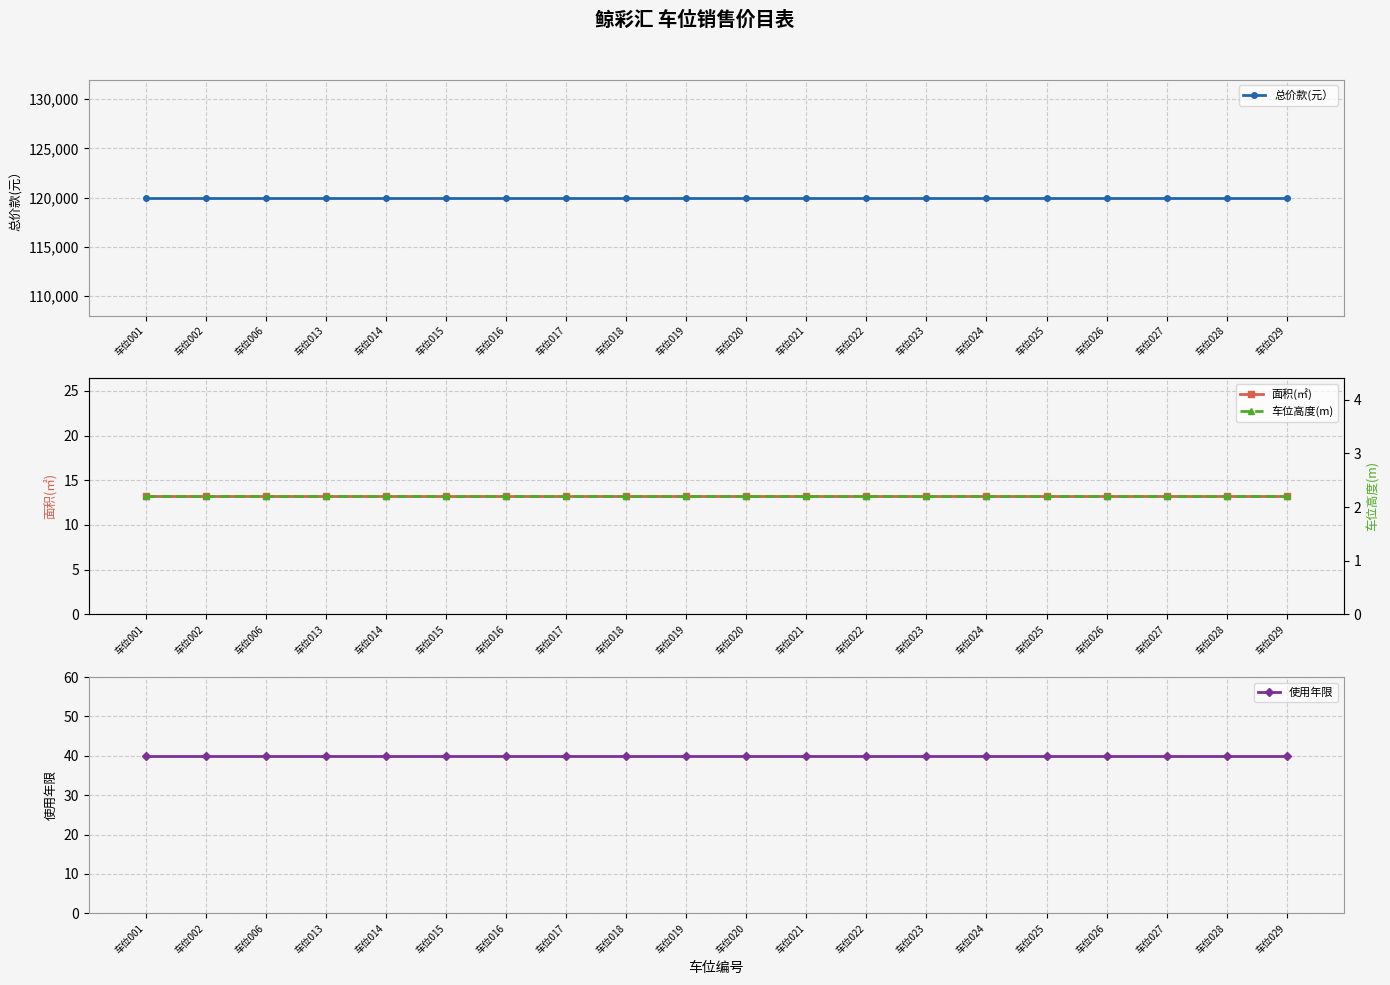

The value of 车位高度(m) at 车位018 is 3.8. True or false?

False